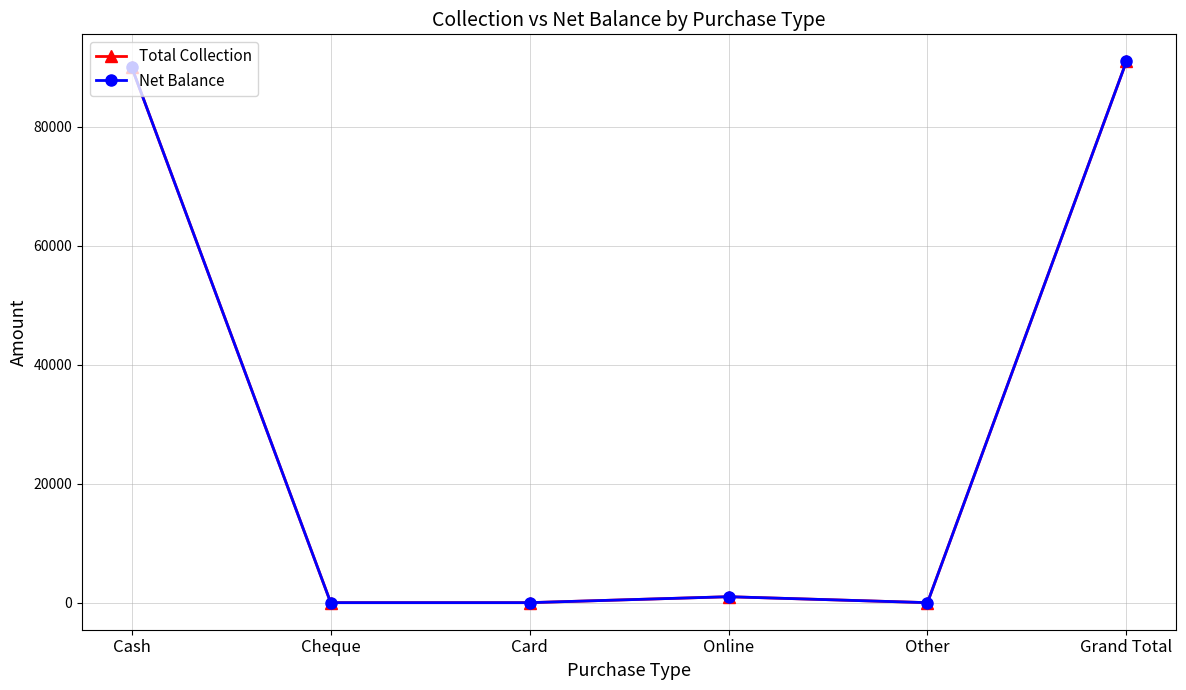

Is this an area chart (filled region under the line)?

No